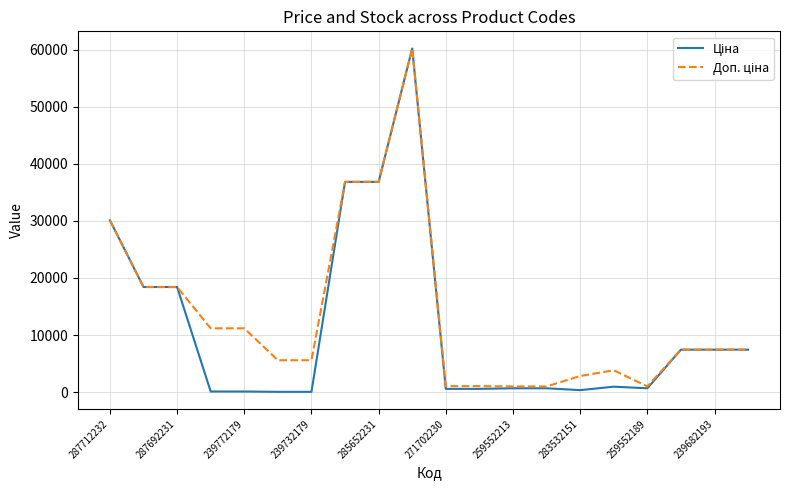

What is the maximum value shown in the chart?

60205.6